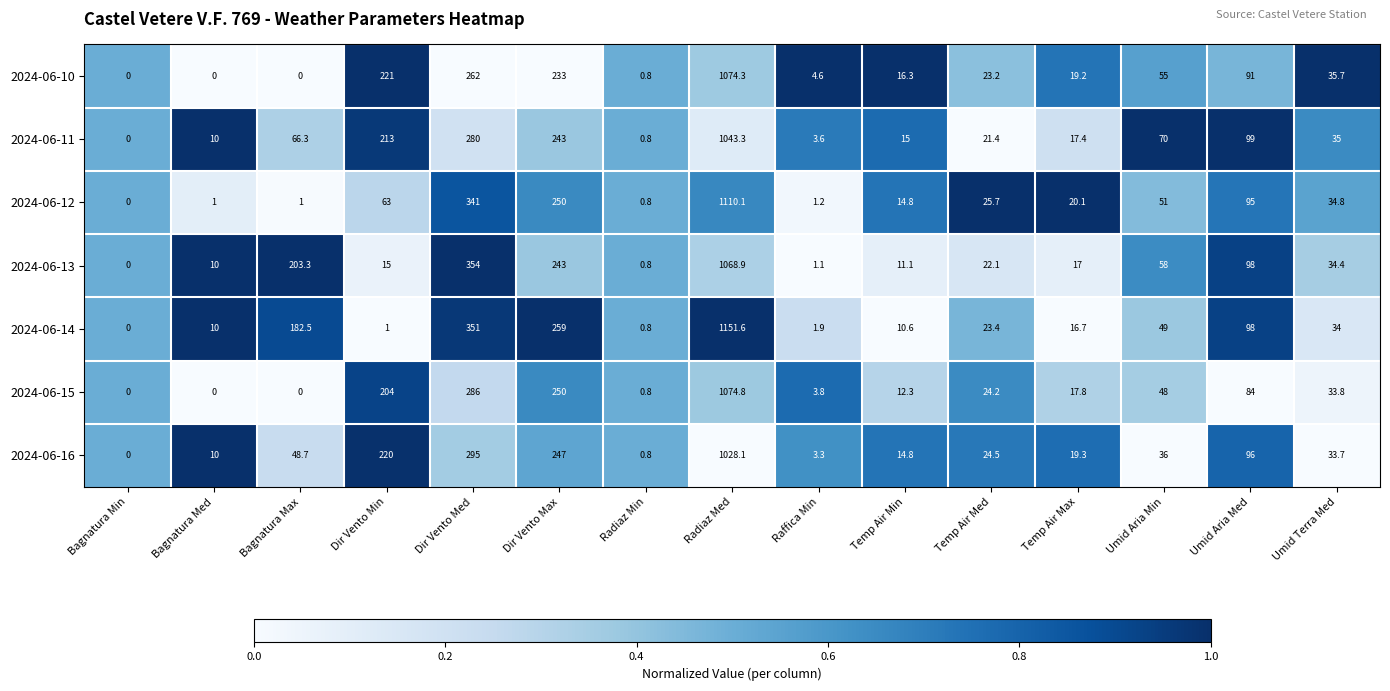

How many data points in 2024-06-10 are less than 23?

7